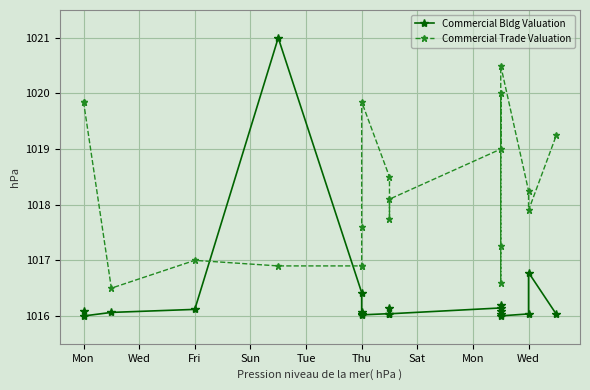

Which category has the lowest value across all series?

Wed